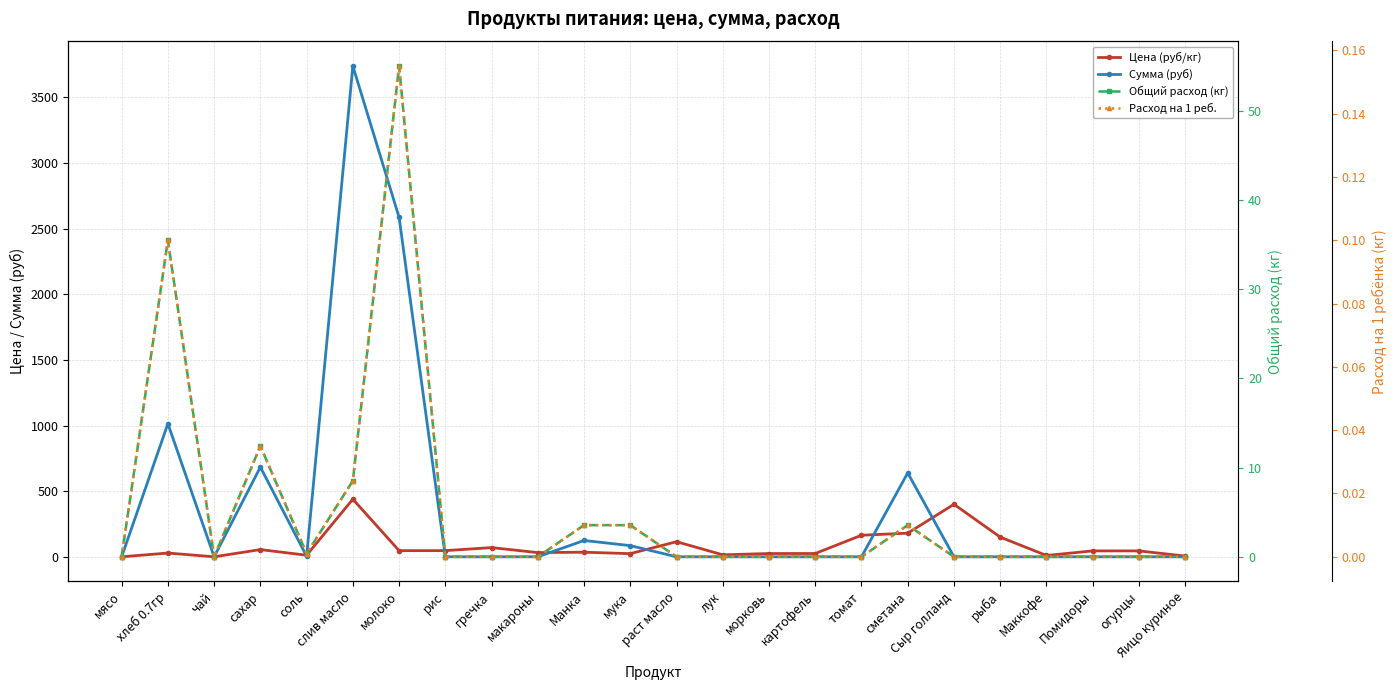

Rank the categories by Сумма (руб) value from lowest to highest.

мясо, чай, рис, гречка, макароны, раст масло, лук, морковь, картофель, томат, Сыр голланд, рыба, Маккофе, Помидоры, огурцы, Яицо куриное, соль, мука, Манка, сметана, сахар, хлеб 0.7гр, молоко, слив масло